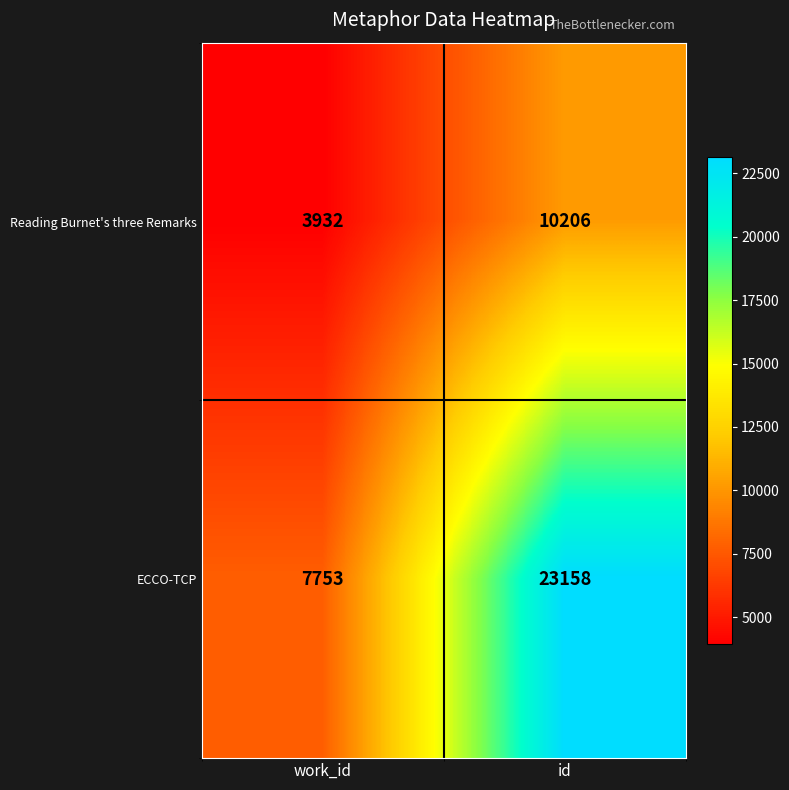

Rank the series at id from highest to lowest value.

ECCO-TCP, Reading Burnet's three Remarks